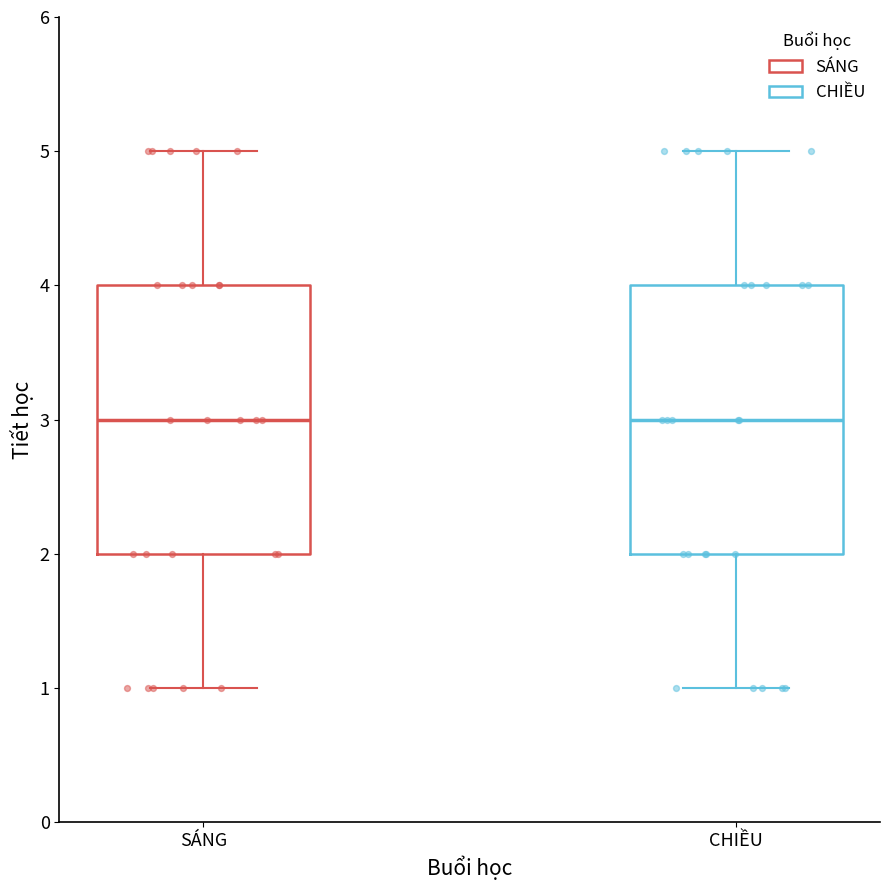

Where does the upper whisker of the box for CHIỀU end on the y-axis? The values are not printed on the chart, so give them approximately, as read against the axis.

5